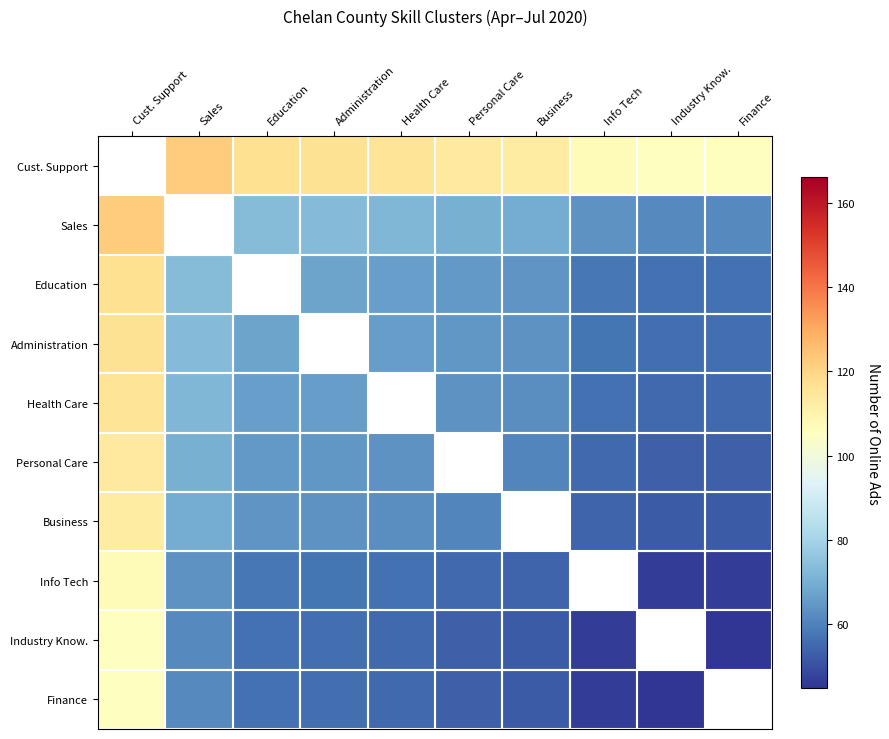

What is the difference between the highest and lowest values at Industry Know.?

60.5